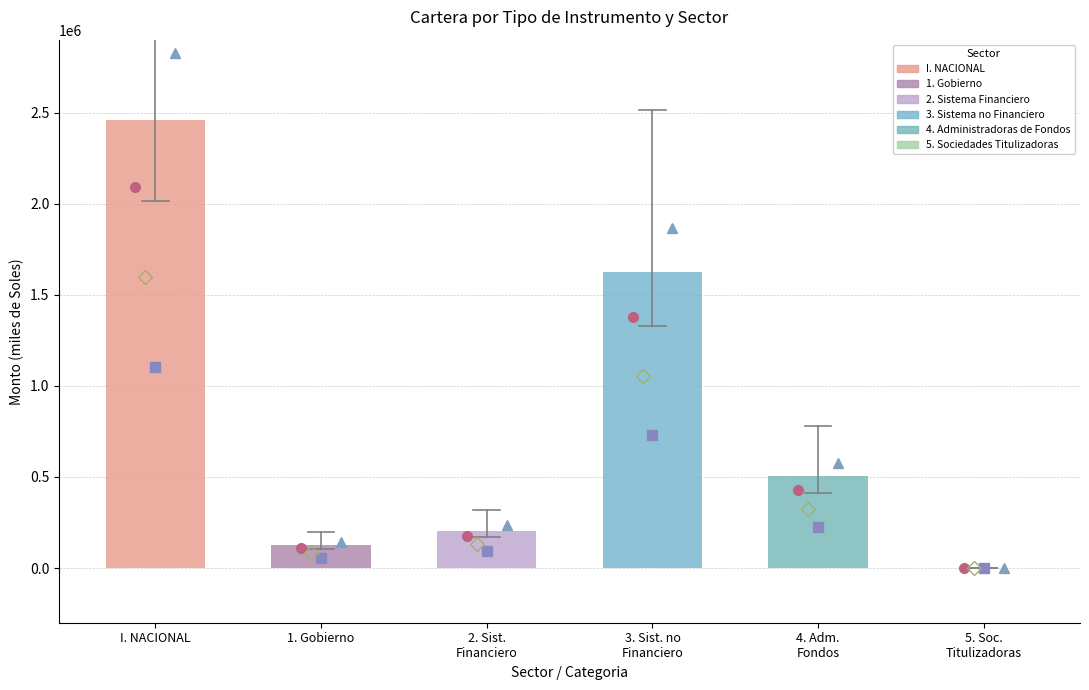

At which category does the chart reach its peak across all series?

I. NACIONAL